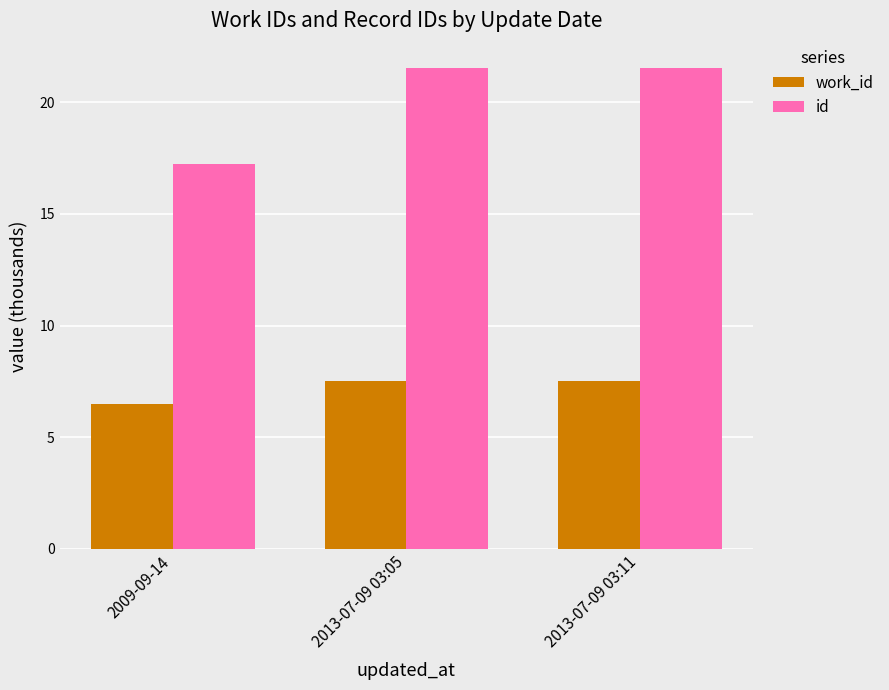

What is the lowest value of the id series?

17.2